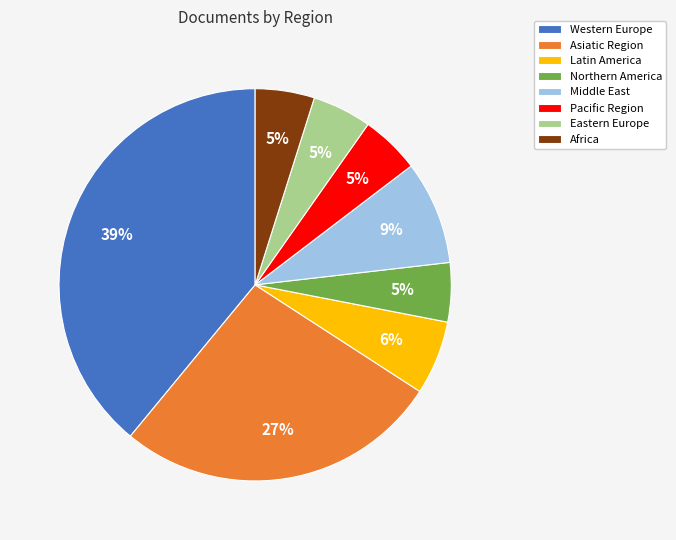

The Africa slice represents 19% of the pie. True or false?

False